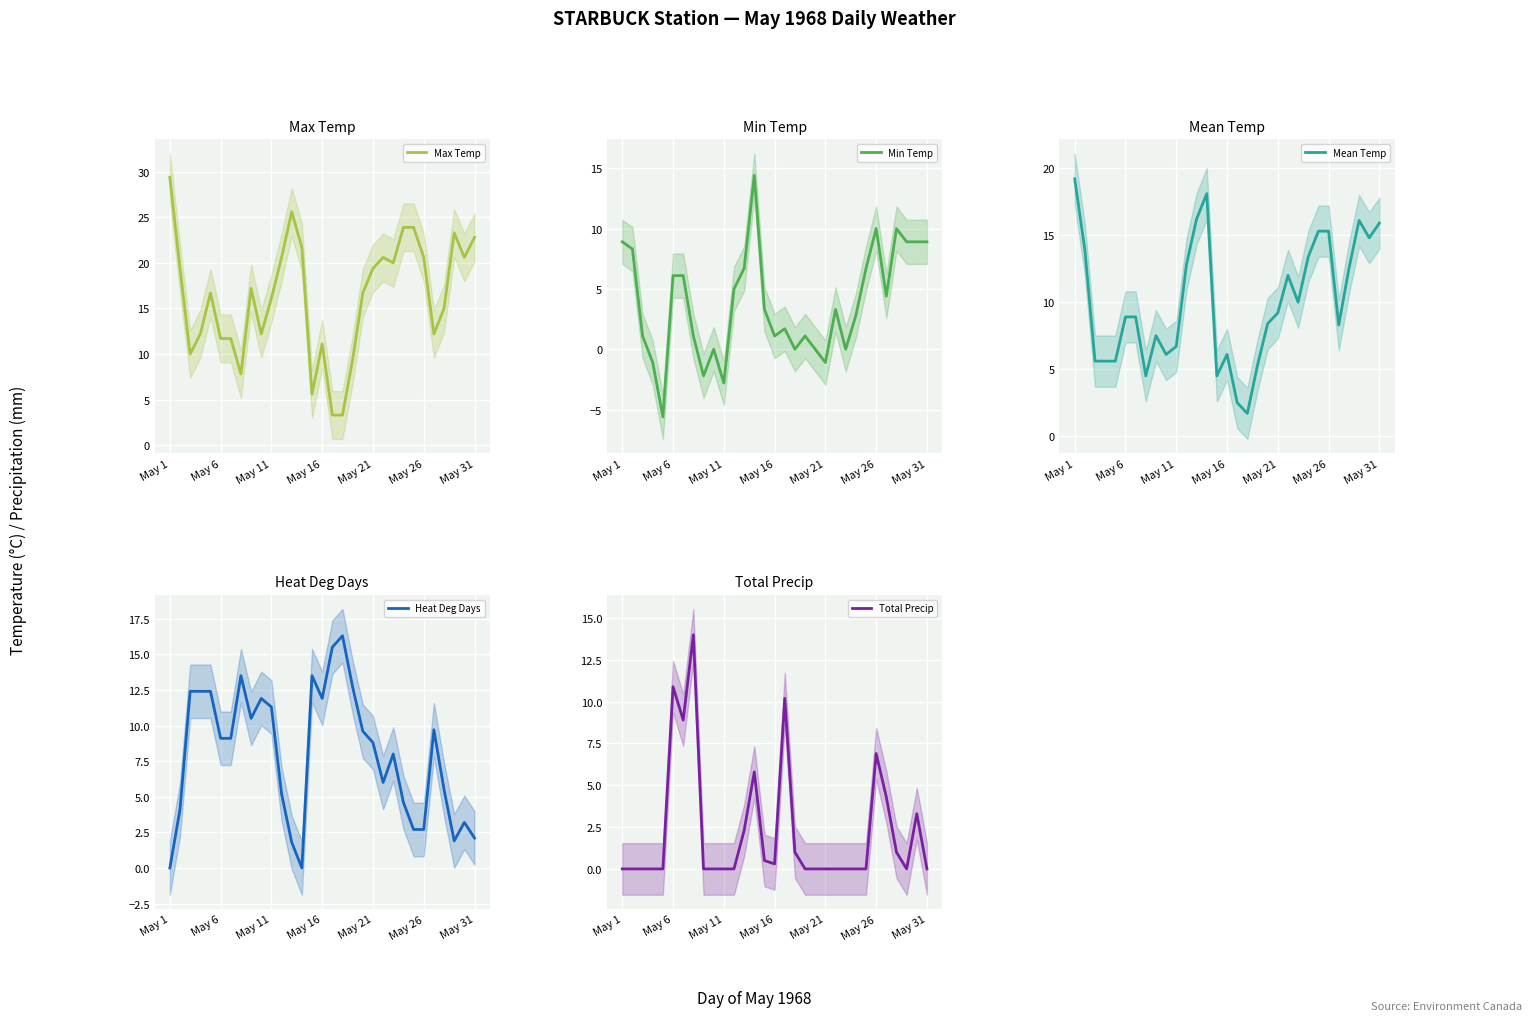

What is the value of the Min Temp point at the 14th from the left?

14.4